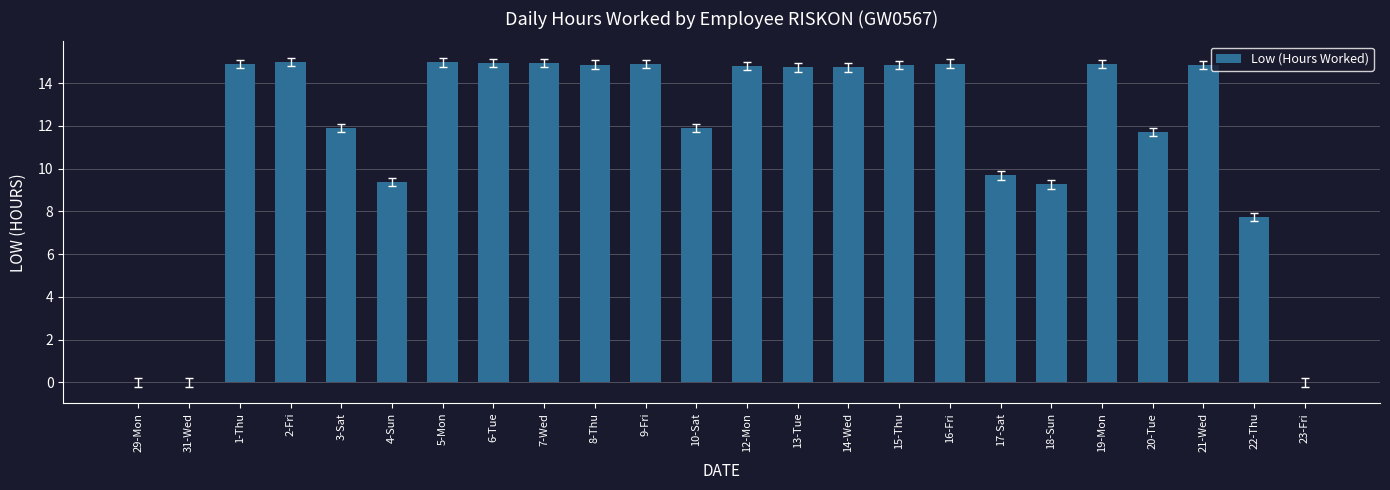

What is the greatest value displayed?

15.0